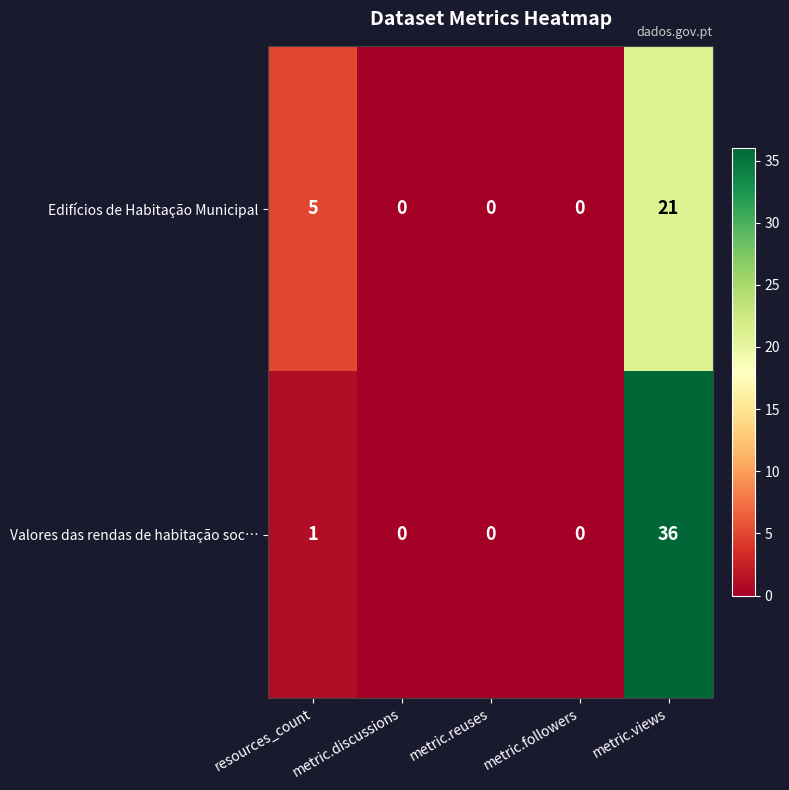

At which category is the sum across all series the highest?

metric.views